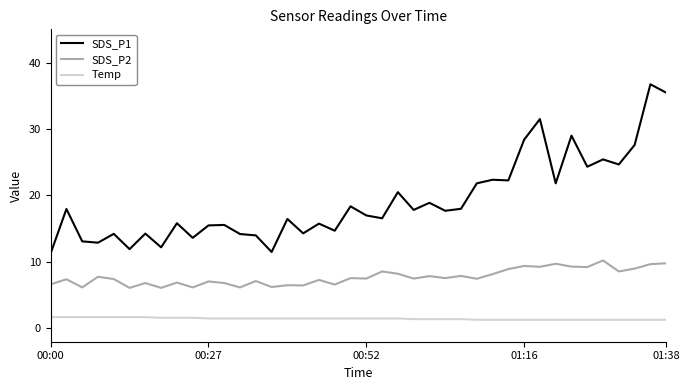

At how many categories does at least one series exceed 27?

6